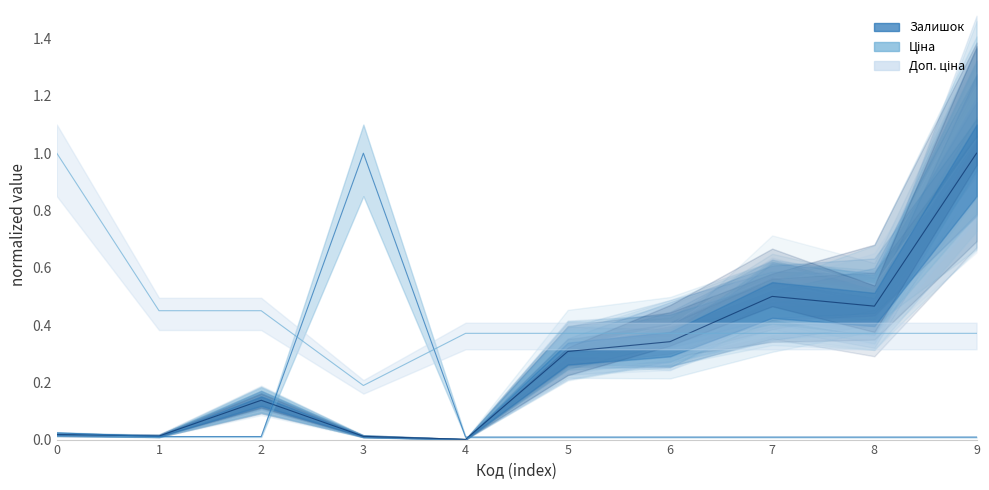

The value of Ціна at 6 is 0.0. True or false?

False